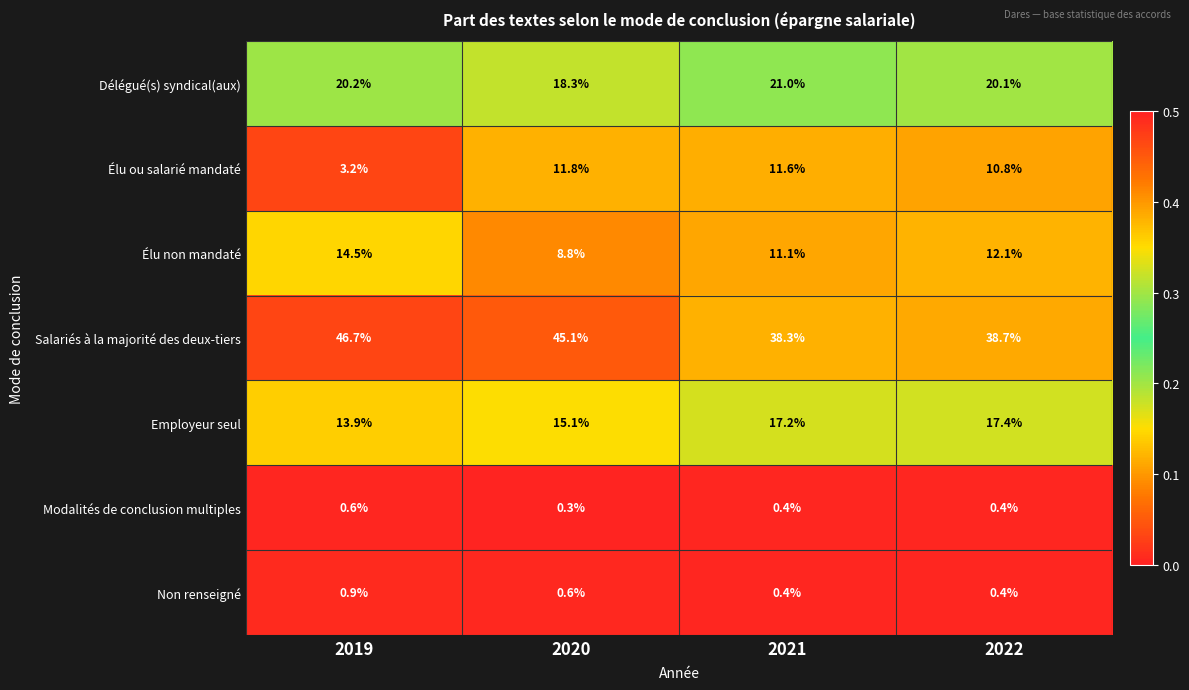

Reading left to right, what are all the values shown in this chart?

Délégué(s) syndical(aux): 20.2	18.3	21.0	20.1
Élu ou salarié mandaté: 3.2	11.8	11.6	10.8
Élu non mandaté: 14.5	8.8	11.1	12.1
Salariés à la majorité des deux-tiers: 46.7	45.1	38.3	38.7
Employeur seul: 13.9	15.1	17.2	17.4
Modalités de conclusion multiples: 0.6	0.3	0.4	0.4
Non renseigné: 0.9	0.6	0.4	0.4